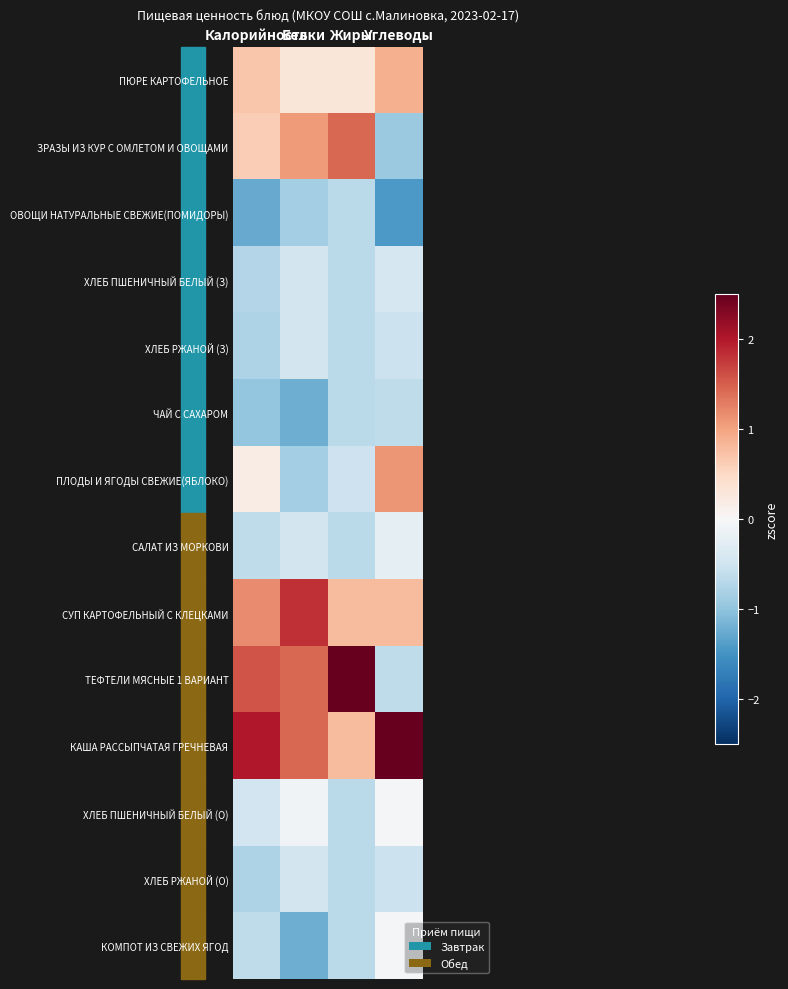

How many categories are shown in the chart?

4